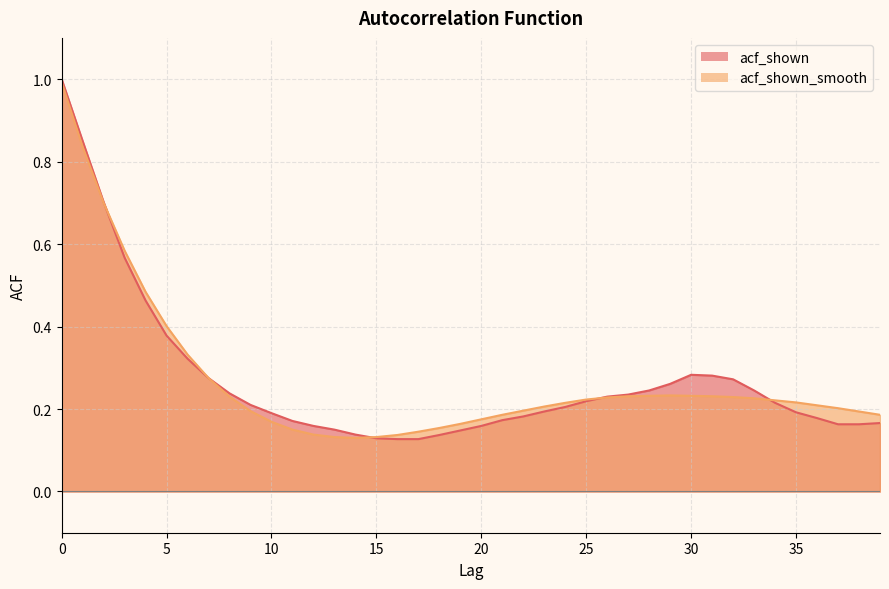

Reading right to left, transcribe all the data shown in this chart.

acf_shown: 0.2	0.2	0.2	0.2	0.2	0.2	0.2	0.3	0.3	0.3	0.3	0.2	0.2	0.2	0.2	0.2	0.2	0.2	0.2	0.2	0.1	0.1	0.1	0.1	0.1	0.1	0.1	0.2	0.2	0.2	0.2	0.2	0.3	0.3	0.4	0.5	0.6	0.7	0.8	1.0
acf_shown_smooth: 0.2	0.2	0.2	0.2	0.2	0.2	0.2	0.2	0.2	0.2	0.2	0.2	0.2	0.2	0.2	0.2	0.2	0.2	0.2	0.2	0.2	0.2	0.1	0.1	0.1	0.1	0.1	0.1	0.1	0.2	0.2	0.2	0.3	0.3	0.4	0.5	0.6	0.7	0.8	1.0